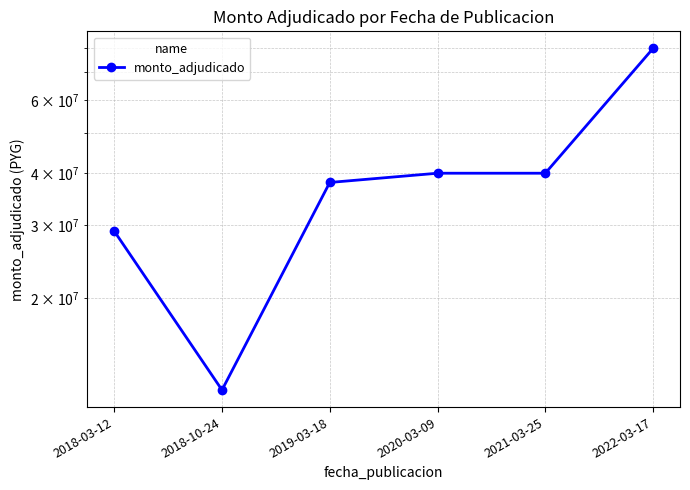

What is the label of the 6th point from the left?

2022-03-17